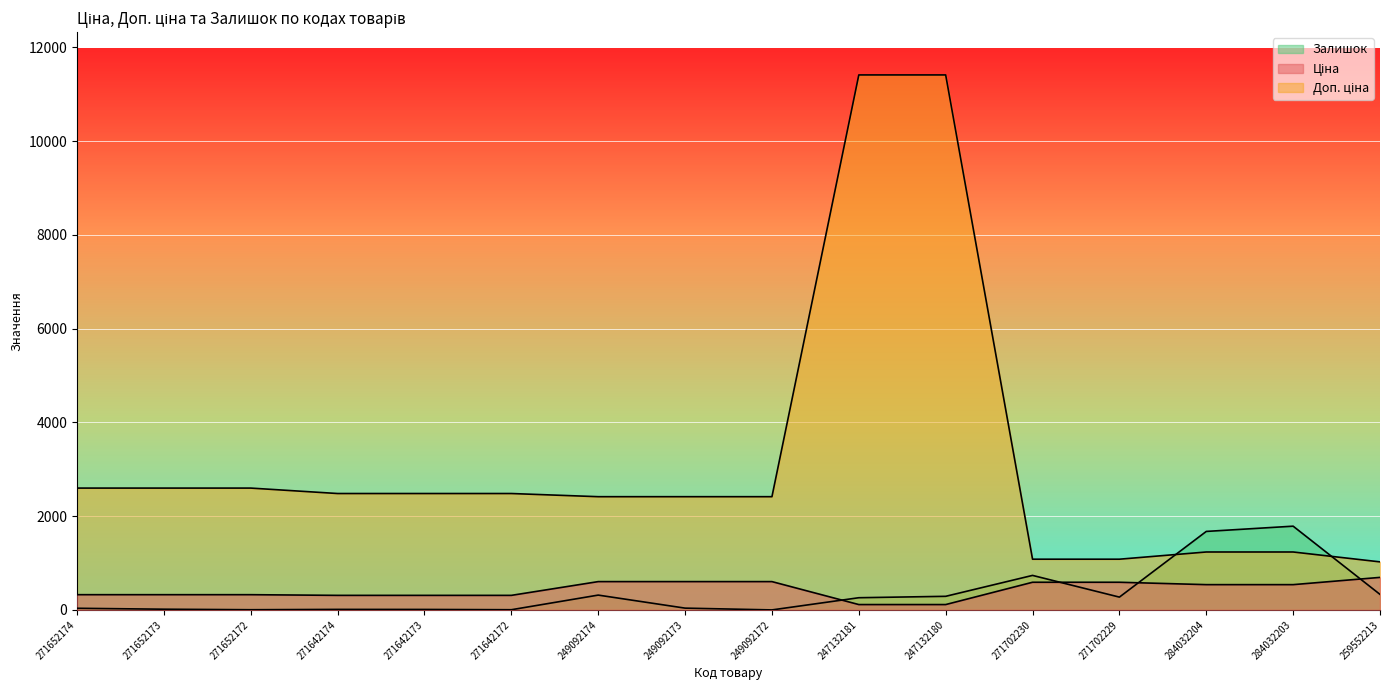

What is the maximum value for Доп. ціна?

11410.0